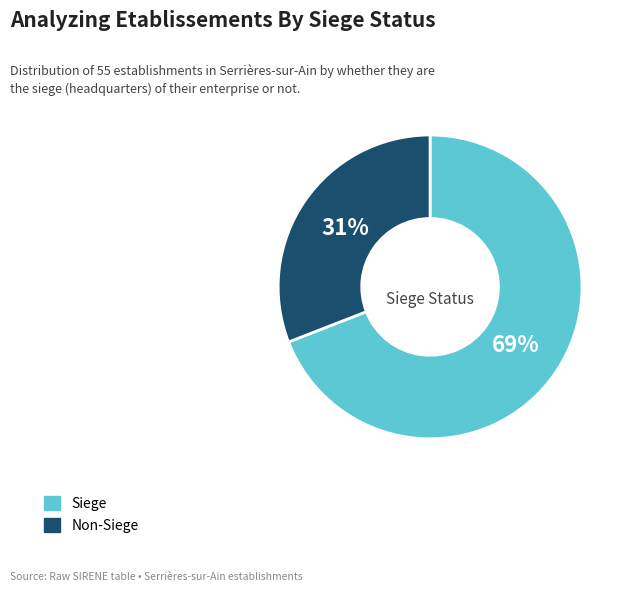

Is there any slice that represents more than half of the pie?

Yes